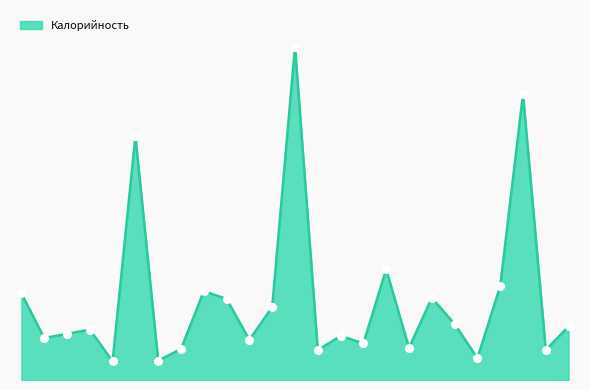

What is the sum of all values?

5763